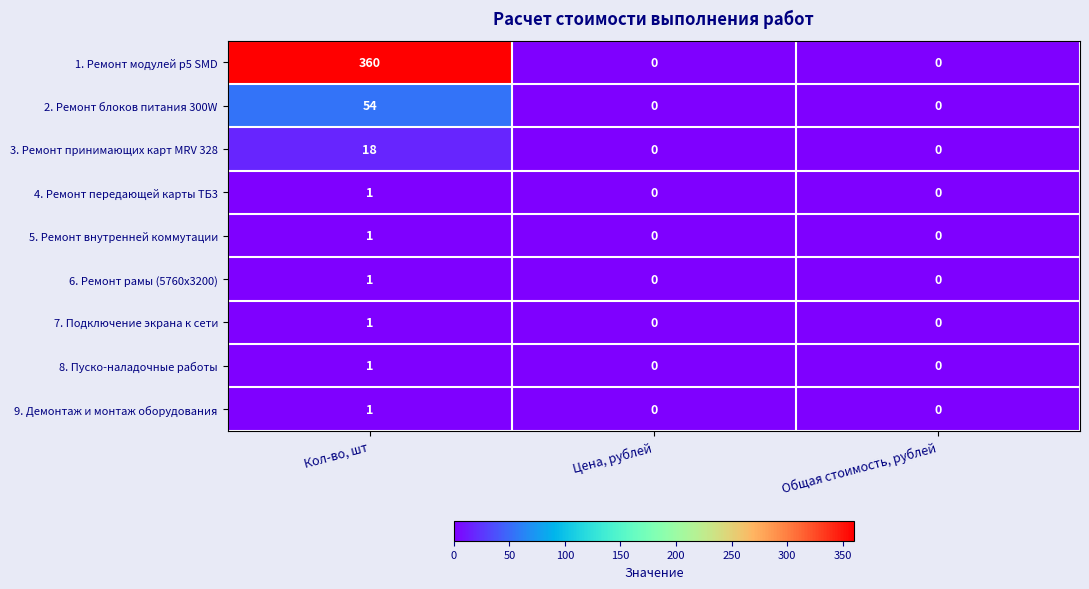

At which category is the sum across all series the highest?

Кол-во, шт